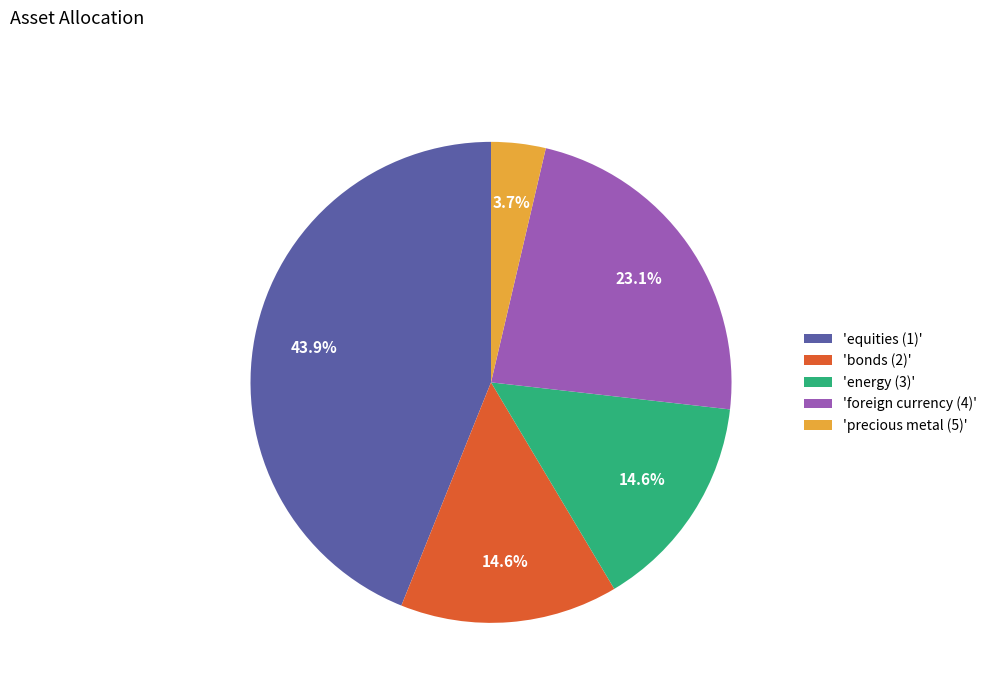

How much of the chart is everything except 'bonds (2)'?

85.4%